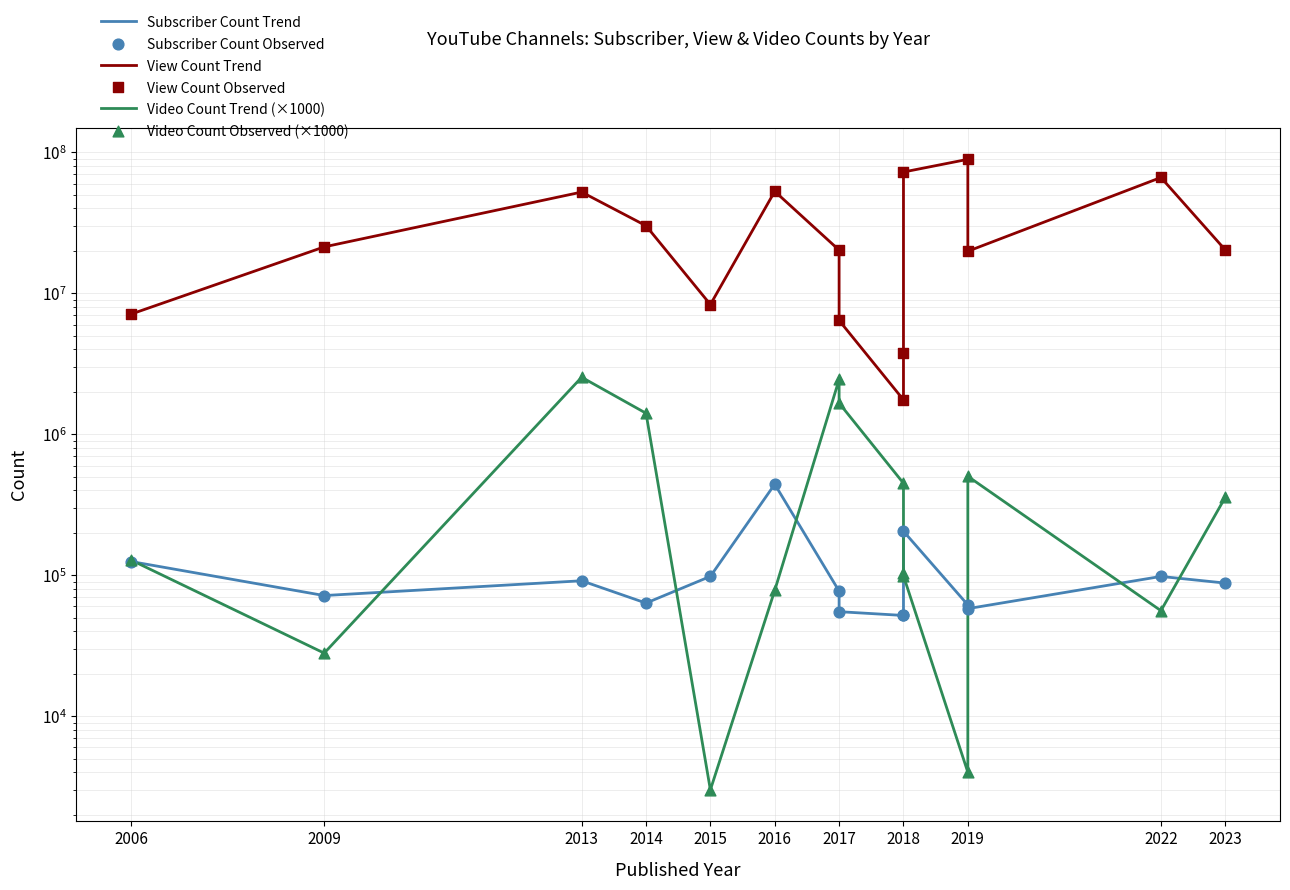

Which series has the largest Y range (max minus min)?

View Count Trend